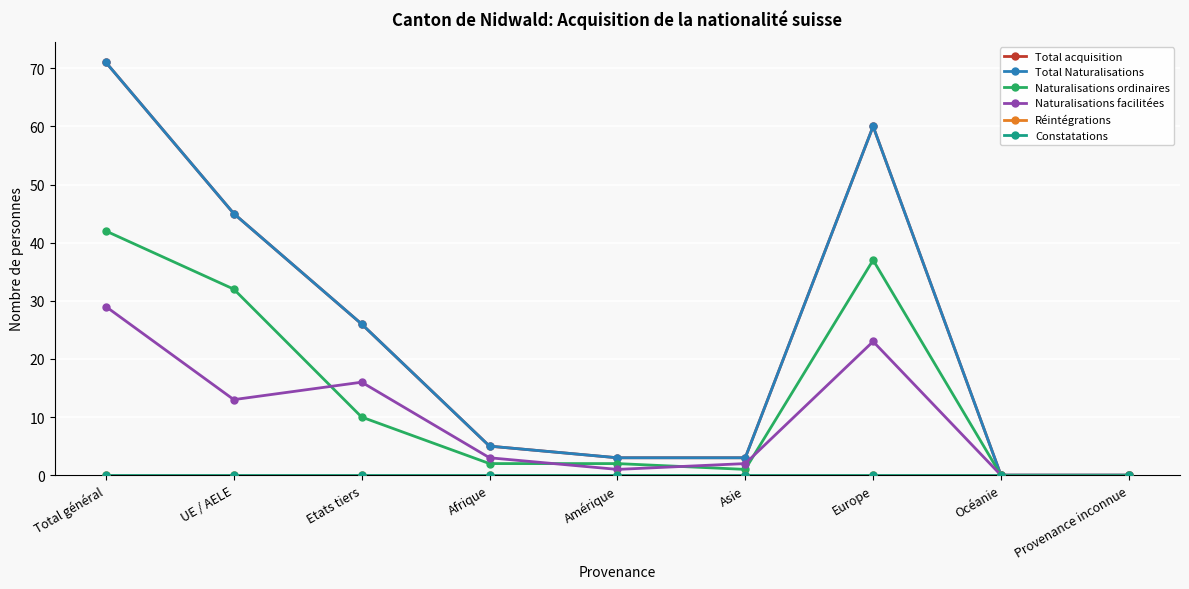

At which category is the sum across all series the highest?

Total général